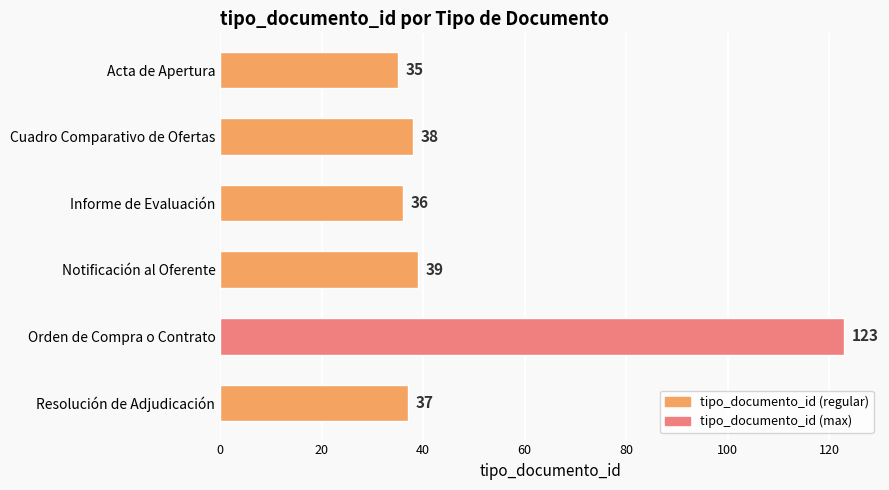

The chart shows a value of 35 at Acta de Apertura. True or false?

True